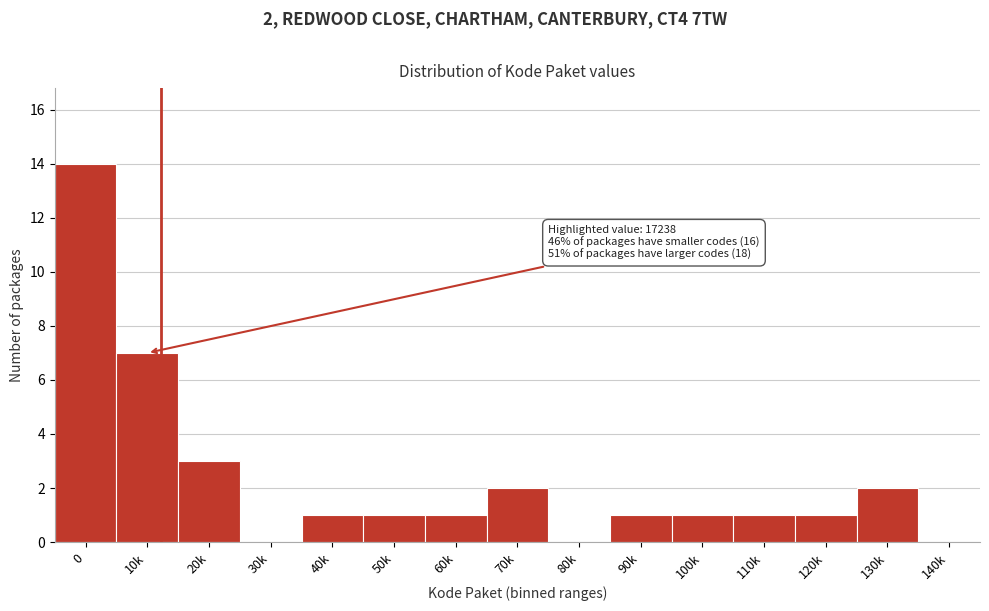

Reading left to right, list all the values displayed in this chart.

0=14	10k=7	20k=3	30k=0	40k=1	50k=1	60k=1	70k=2	80k=0	90k=1	100k=1	110k=1	120k=1	130k=2	140k=0